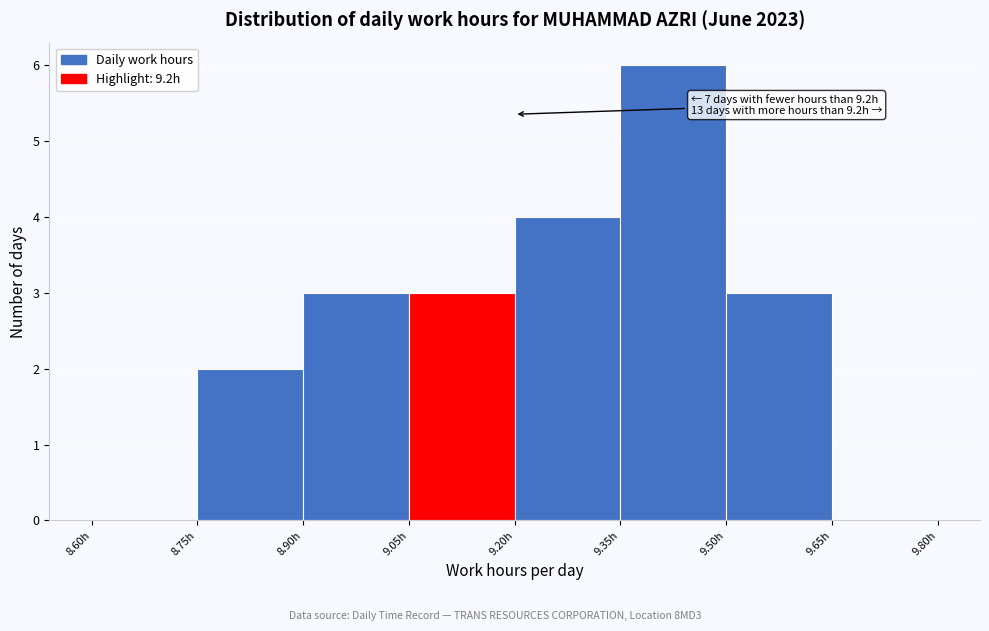

Which range on the x-axis has the tallest bar?

9.35 to 9.50